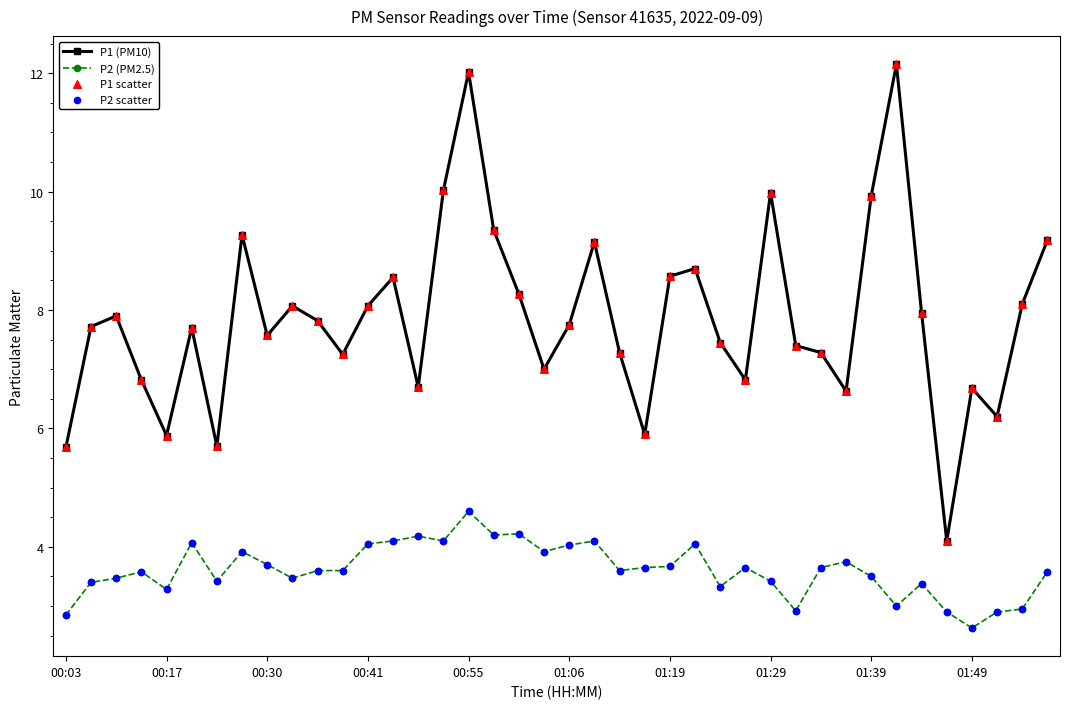

Which series has the largest total across all categories?

P1 (PM10)